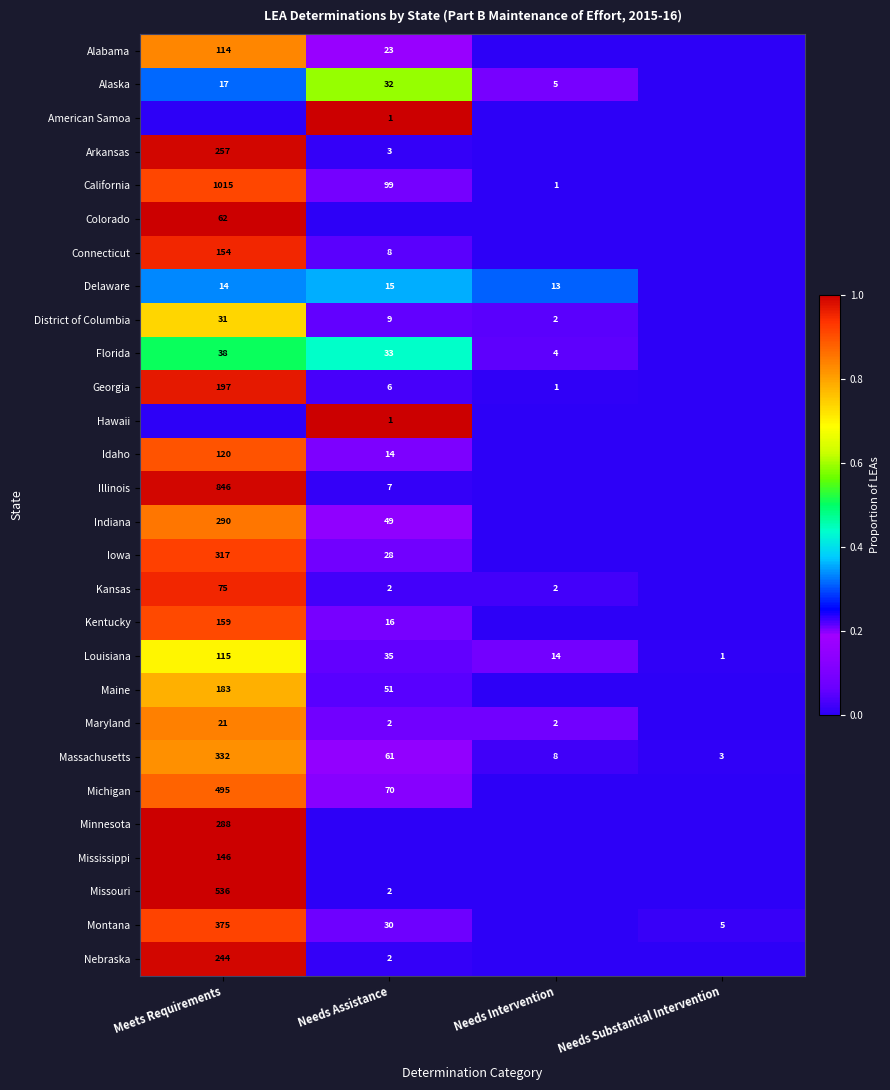

True or false: Illinois has a value of 7 at Needs Assistance.

True